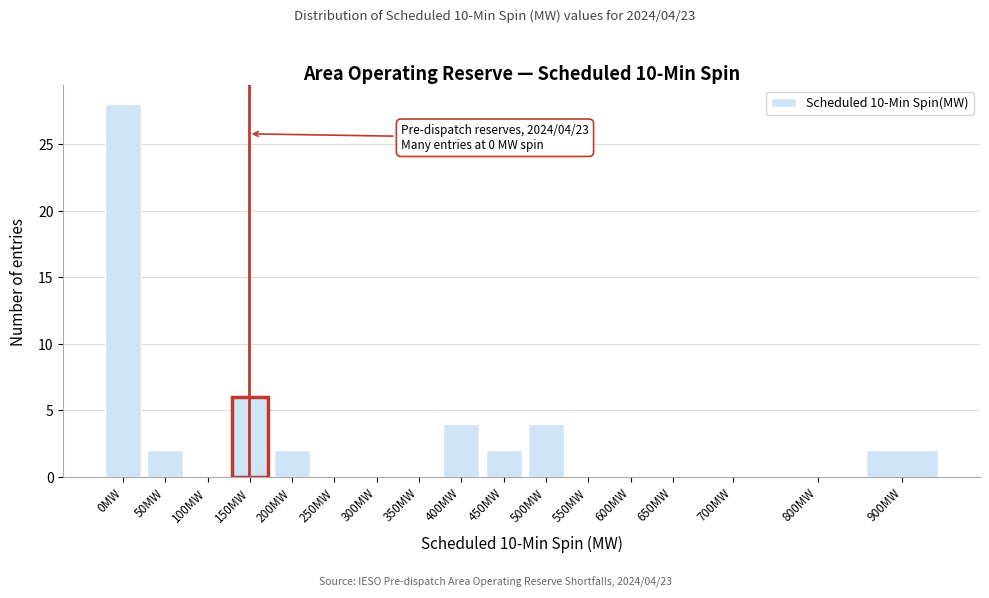

Reading left to right, transcribe all the data shown in this chart.

0MW=28	50MW=2	100MW=0	150MW=6	200MW=2	250MW=0	300MW=0	350MW=0	400MW=4	450MW=2	500MW=4	550MW=0	600MW=0	650MW=0	700MW=0	800MW=0	900MW=2